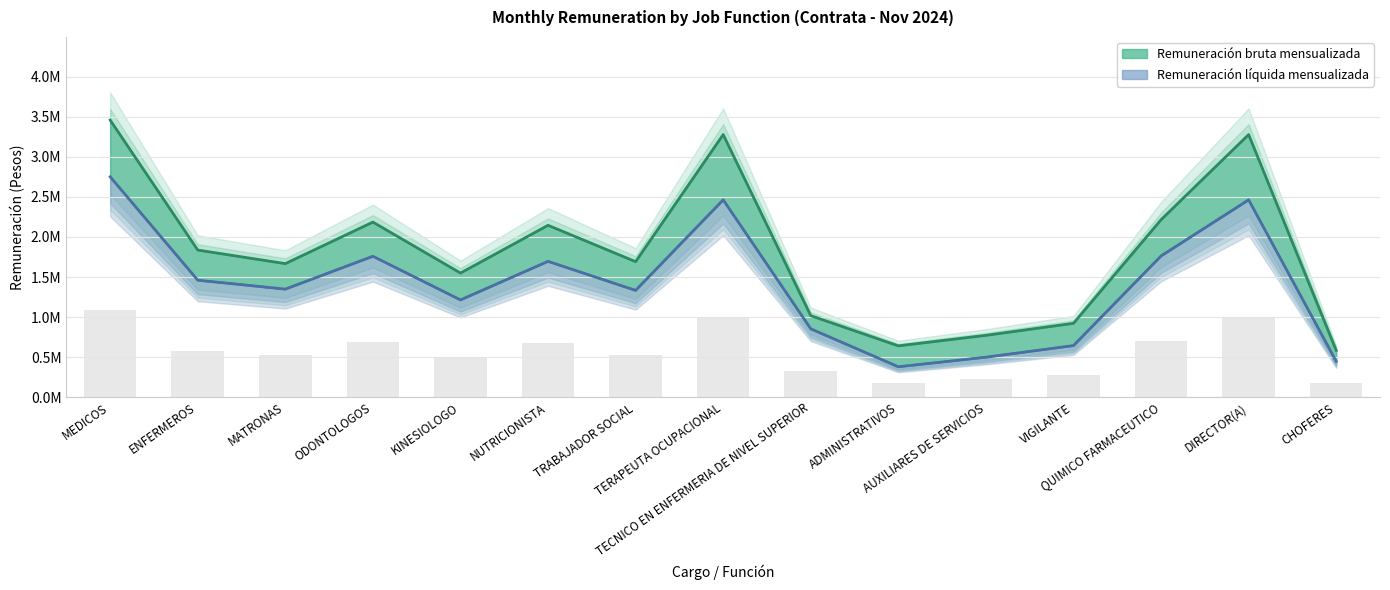

List the series in order of their peak value, highest first.

Remuneración bruta mensualizada, Remuneración líquida mensualizada